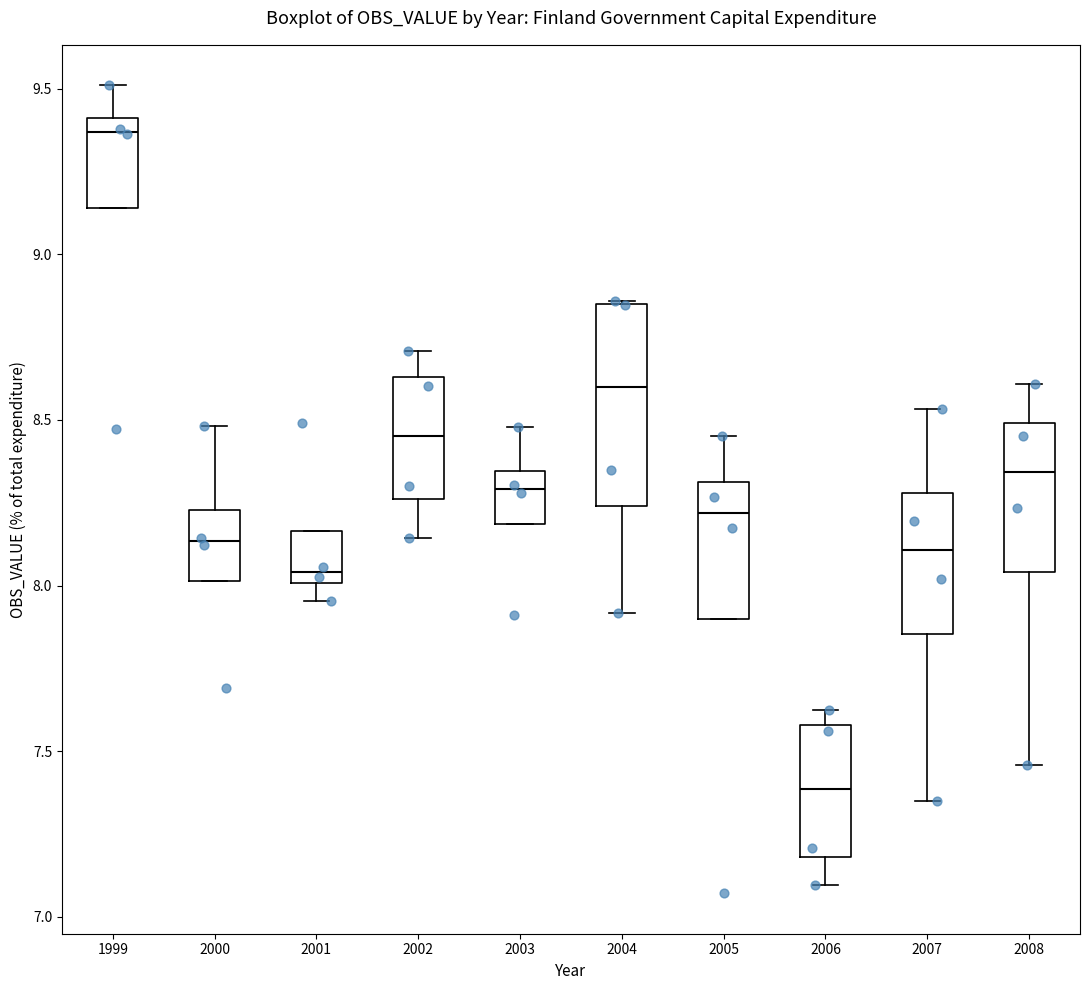

Which box is the tallest, from its lower edge to its upper edge?

2004